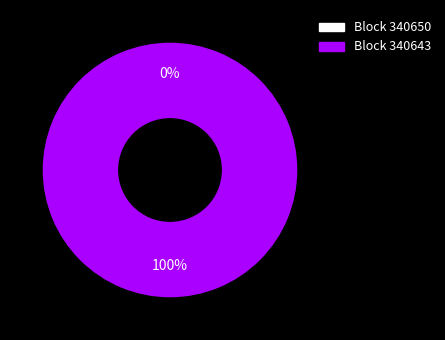

Combined, what portion of the pie is 340643 and 340650?

100.0%